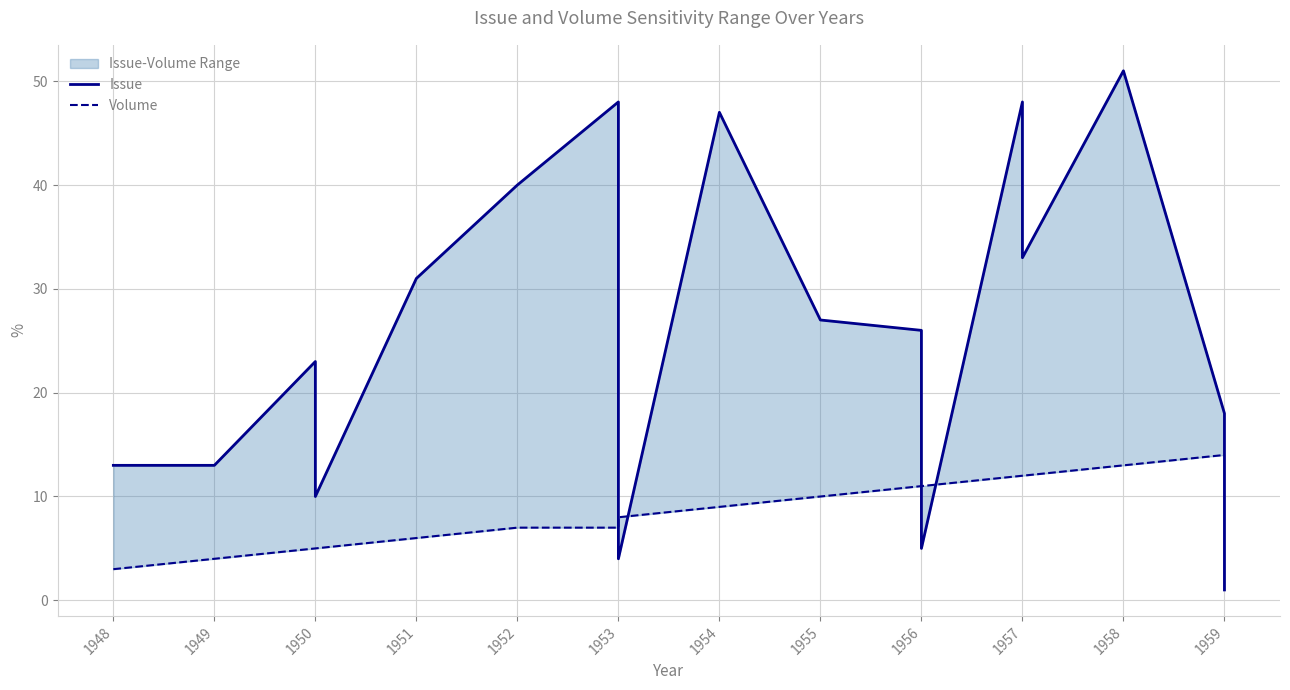

Rank the series at 1959 from highest to lowest value.

Issue, Volume